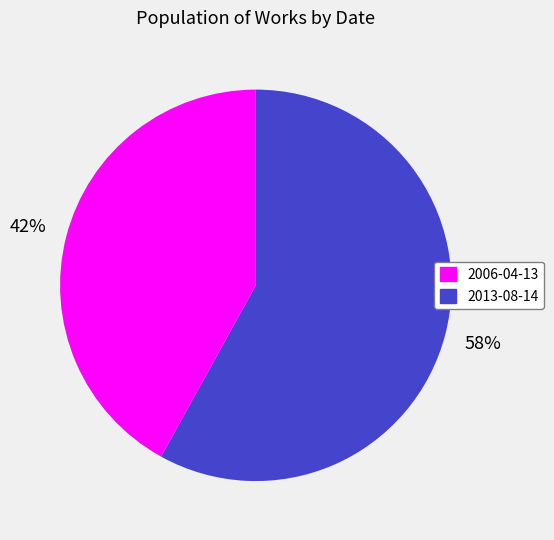

Which slice is the smallest?

2006-04-13